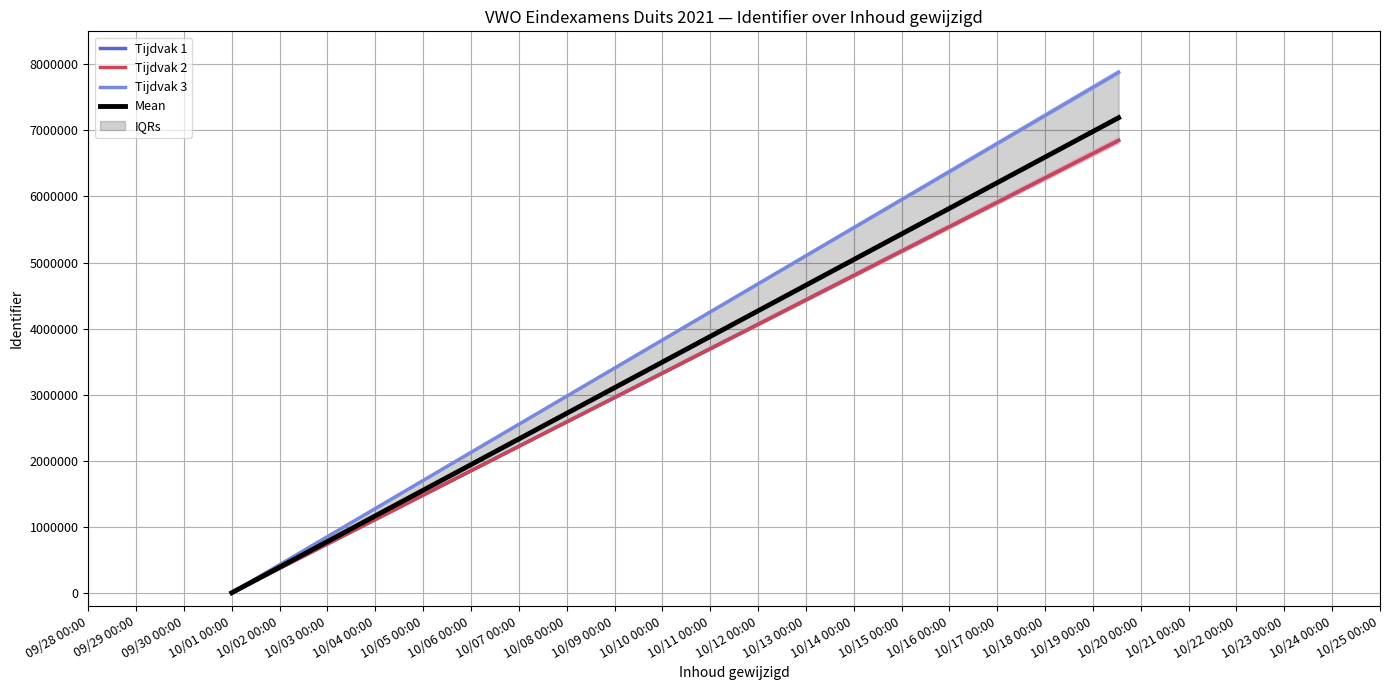

What is the sum of all Mean values?

7192074.3